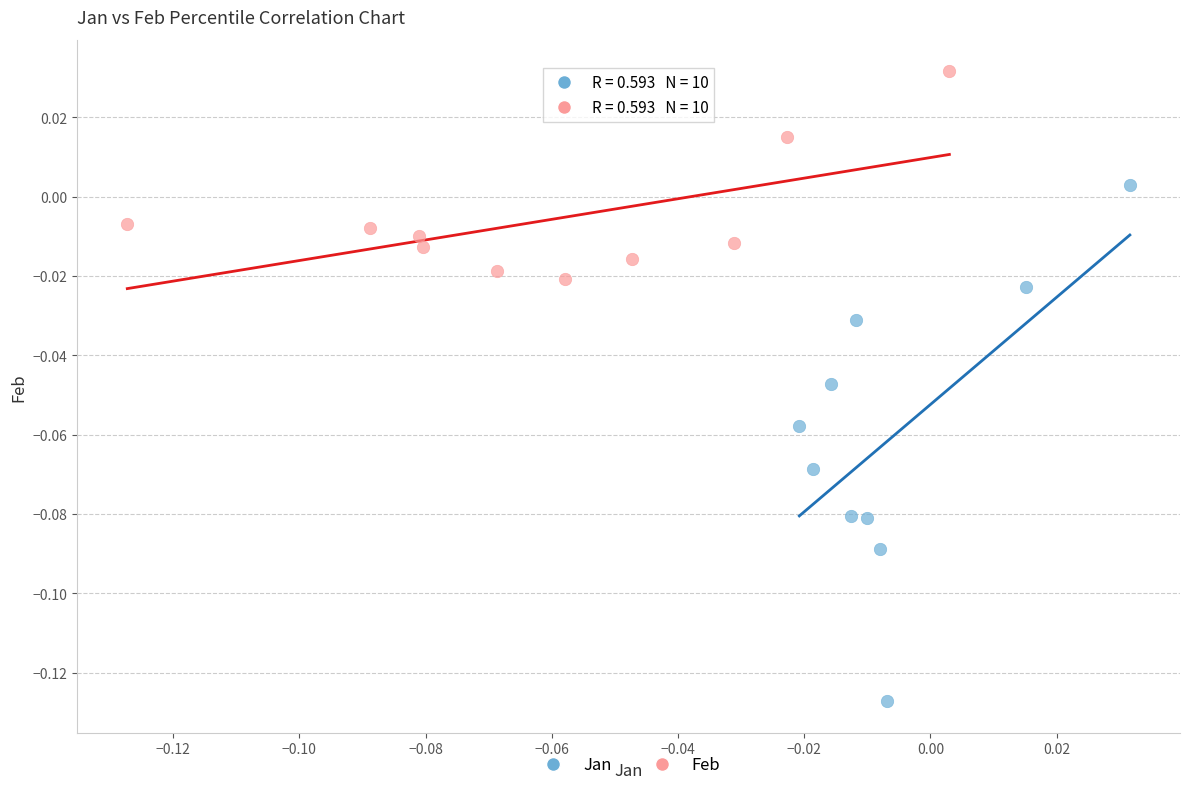

Which series contains the lowest Y value?

Jan